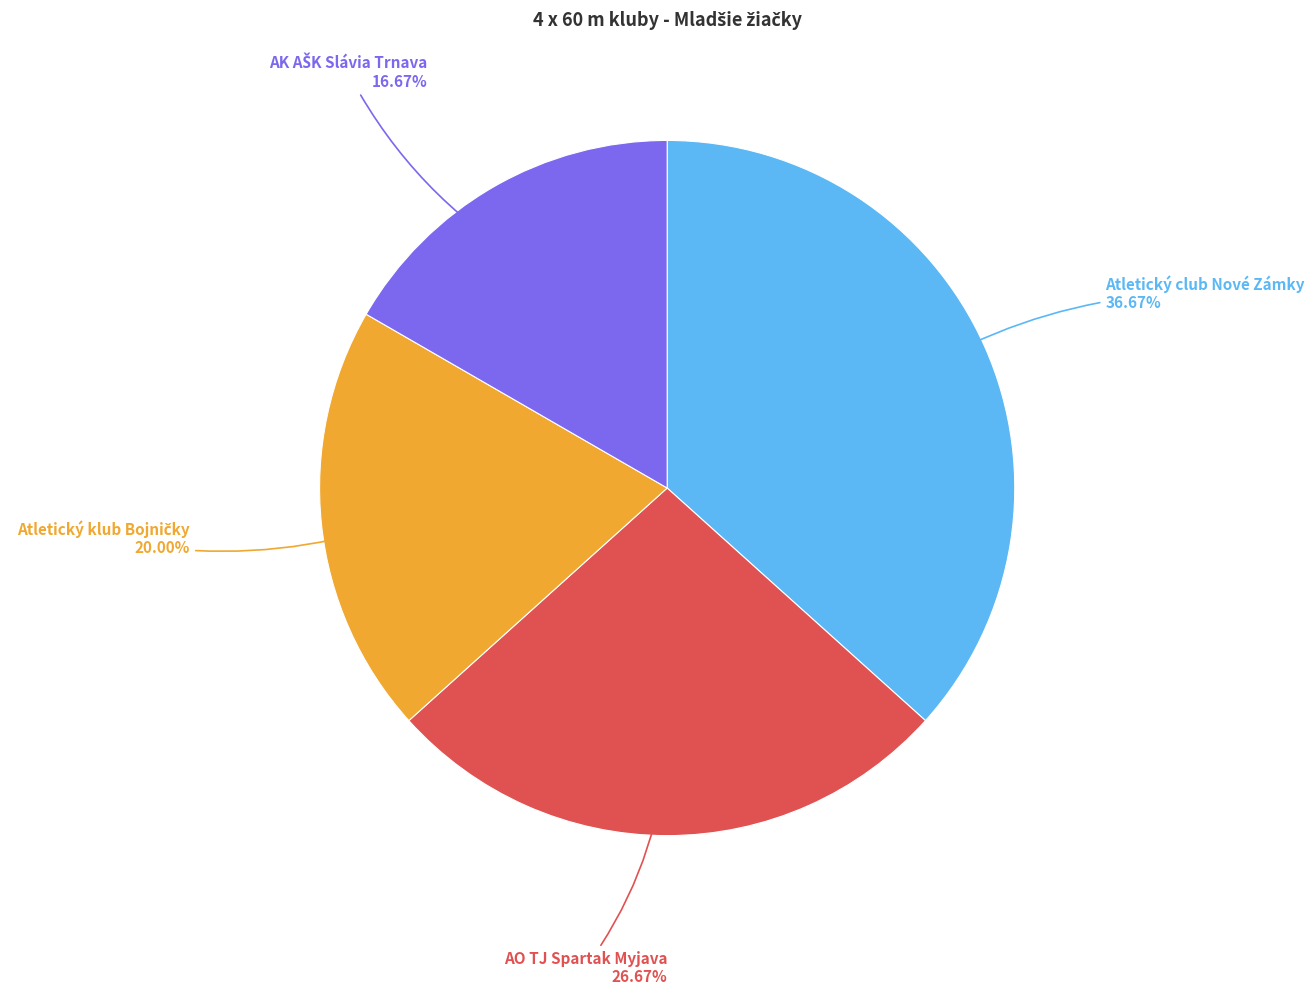

Does any single category account for the majority?

No